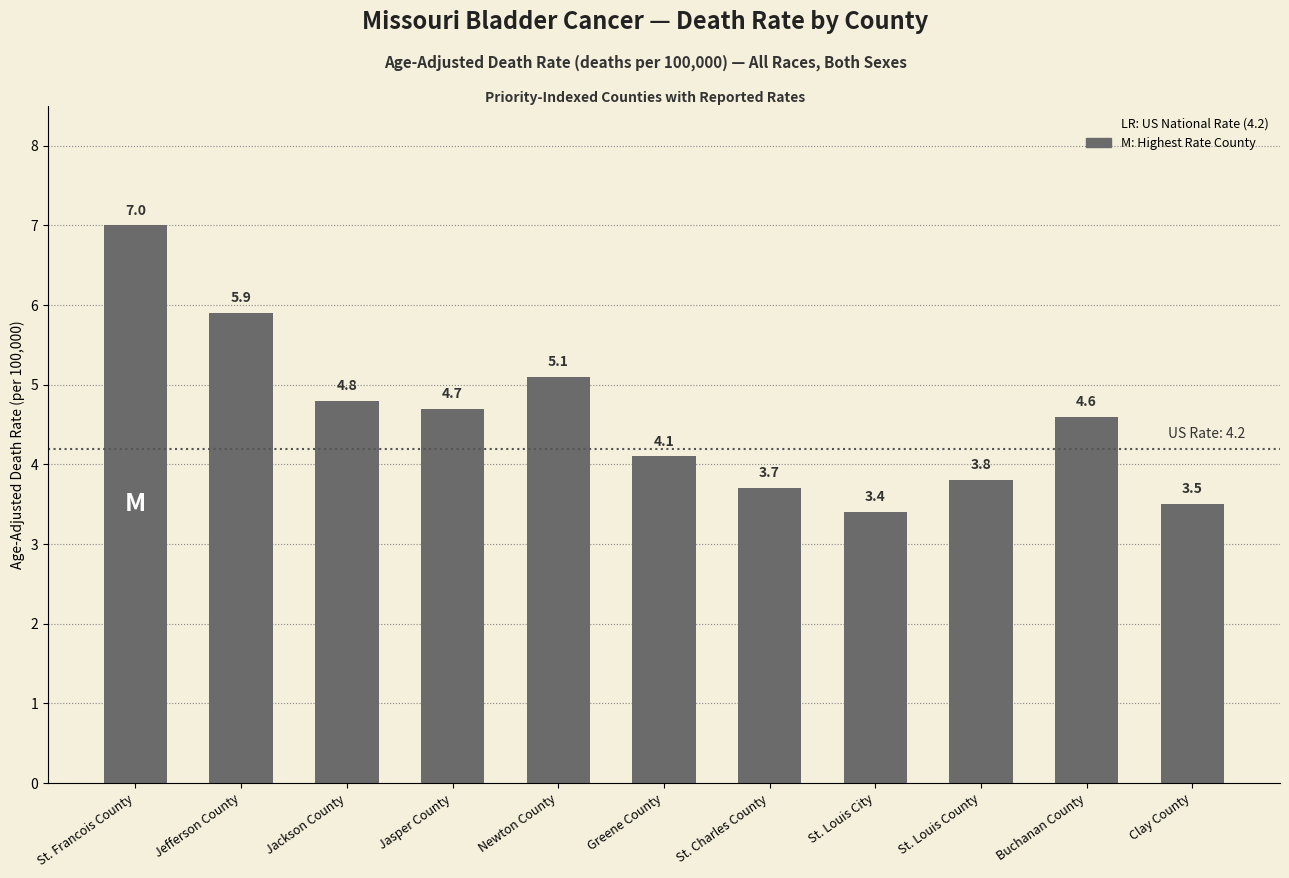

What is the value of the 8th bar from the left?

3.4